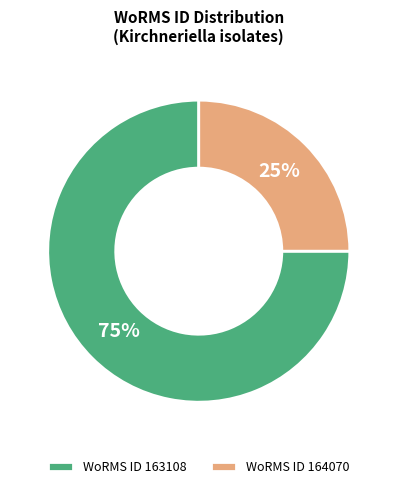

Is there any slice that represents more than half of the pie?

Yes